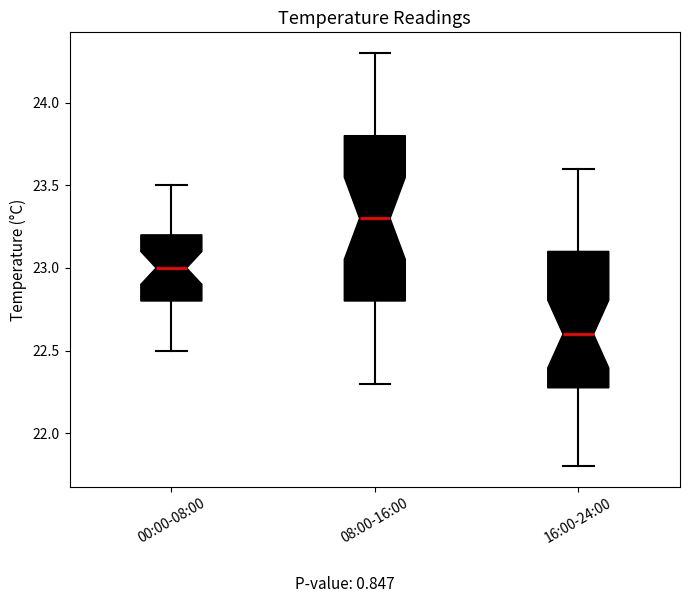

Reading left to right, transcribe this box plot: for each box, give where its median line is, the range the box spans, and where its two whiskers end, as read against the y-axis. The values are not printed on the chart, so give them approximately, as read against the axis.

00:00-08:00: median 23.0, box 22.8 to 23.2, whiskers 22.5 to 23.5
08:00-16:00: median 23.3, box 22.8 to 23.8, whiskers 22.3 to 24.3
16:00-24:00: median 22.6, box 22.3 to 23.1, whiskers 21.8 to 23.6